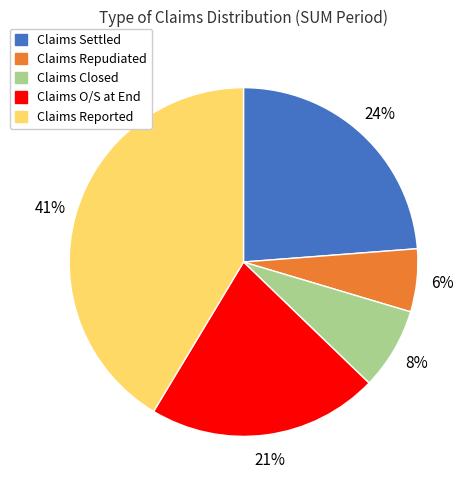

How many segments does this pie chart have?

5